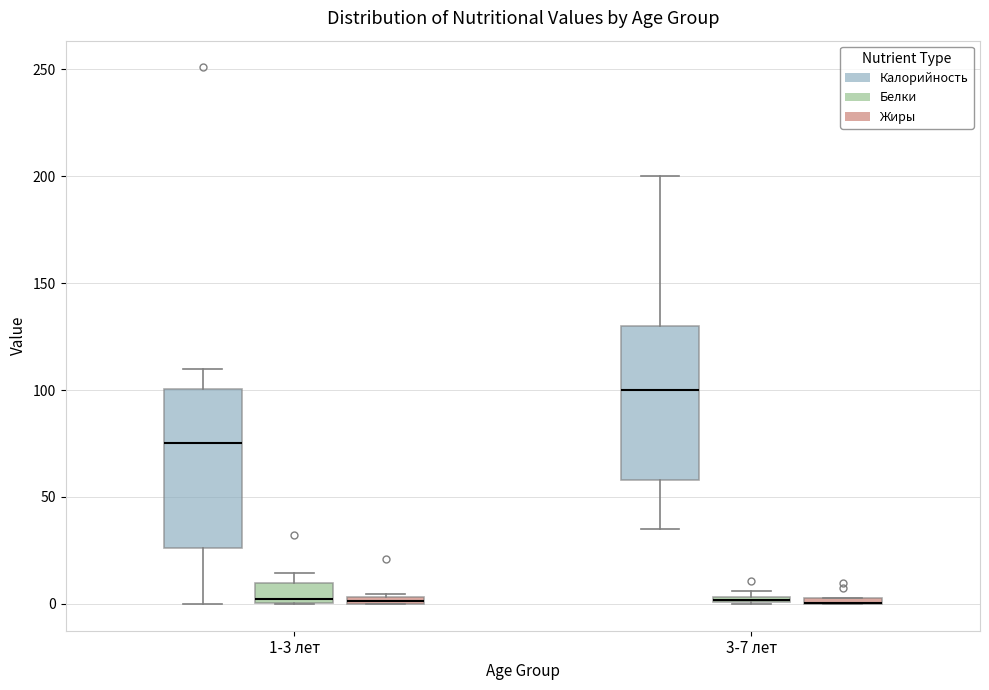

Where is the lower edge of the box for 1-3 лет (Калорийность) on the y-axis? The values are not printed on the chart, so give them approximately, as read against the axis.

25